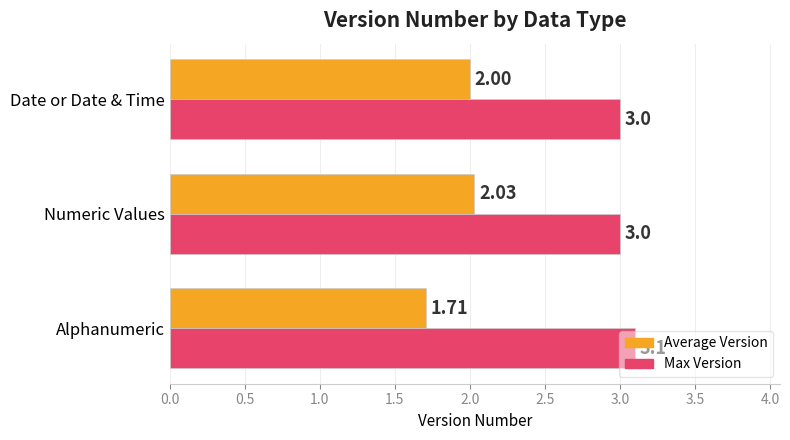

Count the Max Version values in the range 3 to 4.

3